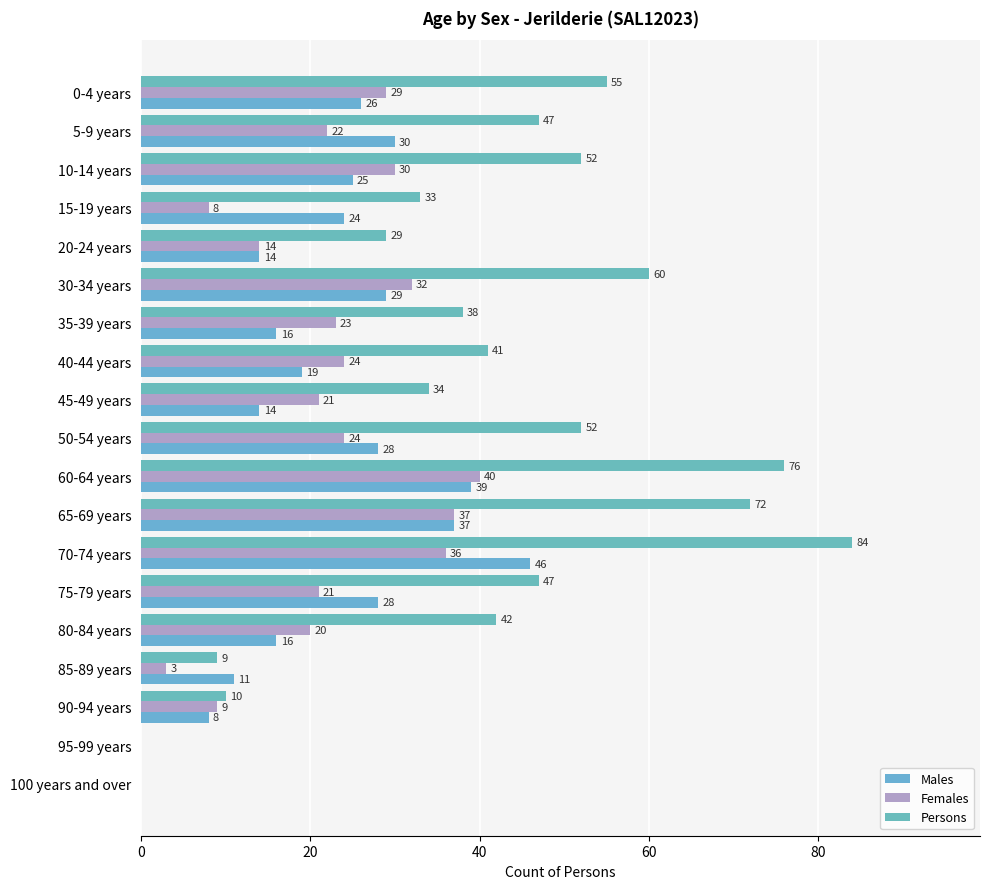

At which category is the sum across all series the highest?

70-74 years